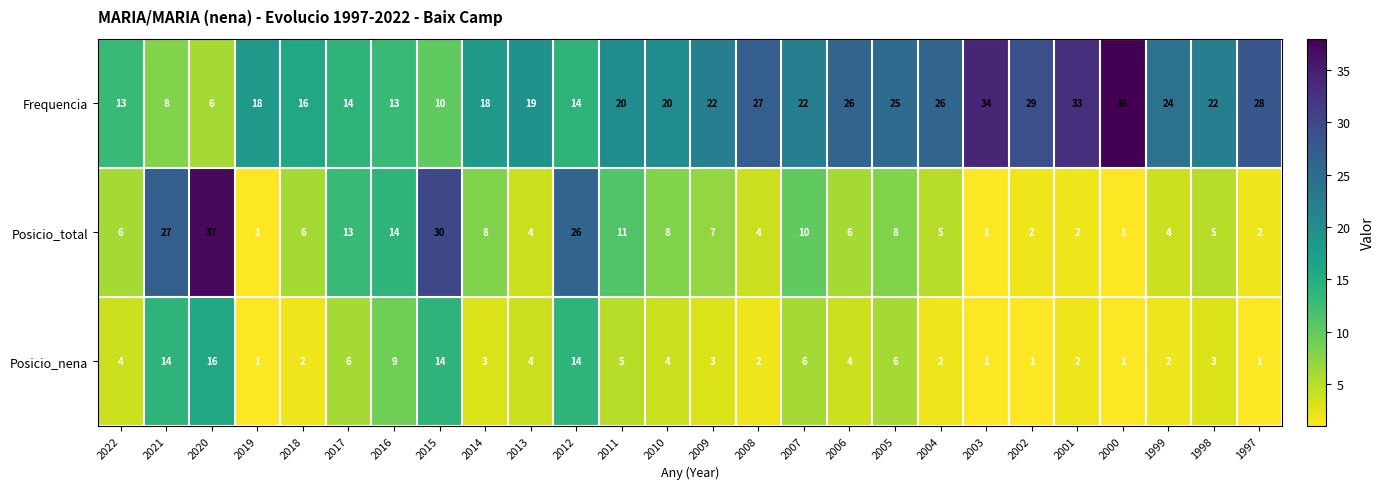

Is it true that Posicio_nena equals 3 at 2014?

True